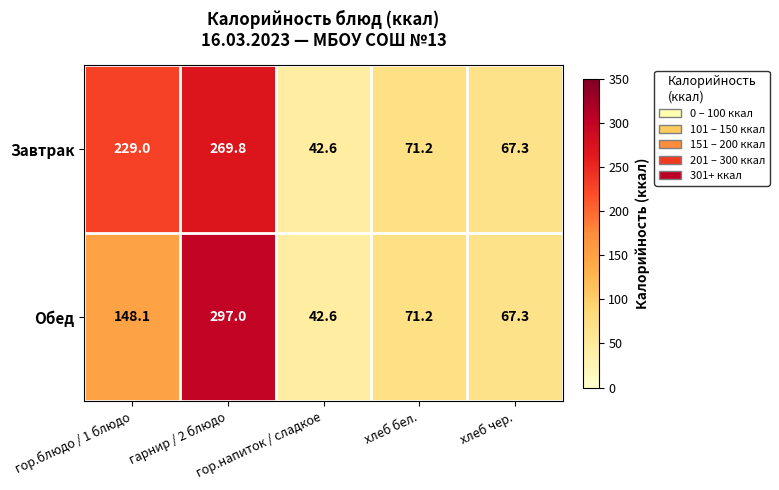

What is the difference between the maximum and minimum values in the Обед series?

254.4